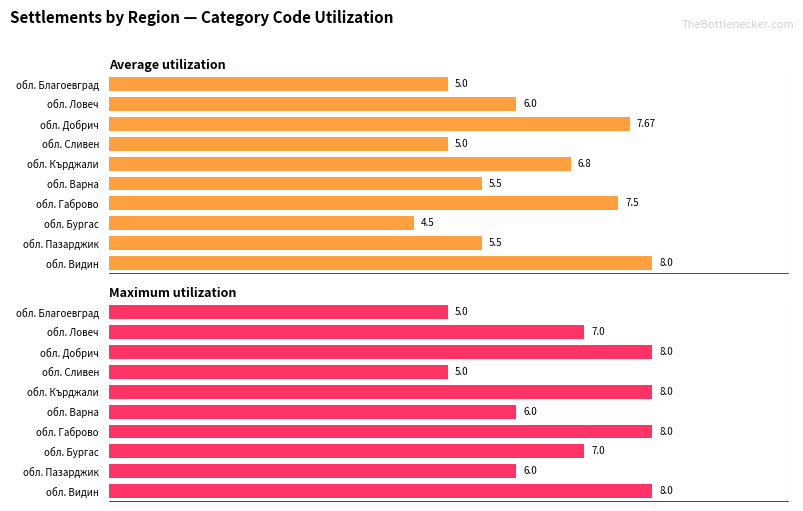

Is it true that Maximum utilization equals 26.0 at обл. Ловеч?

False